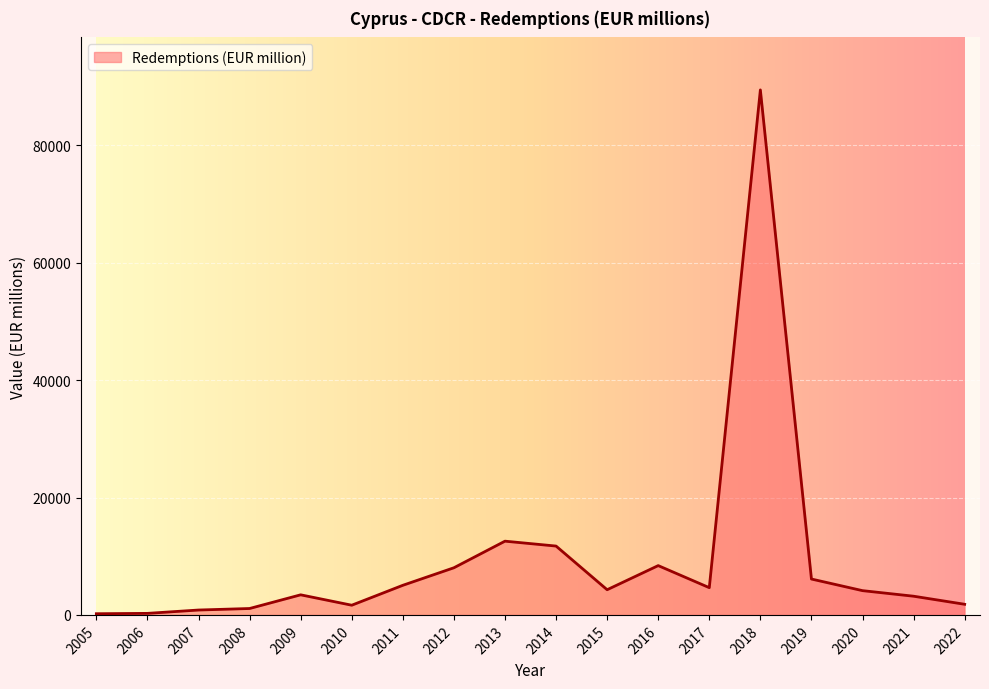

The value at 2011 is 5043.1. True or false?

True